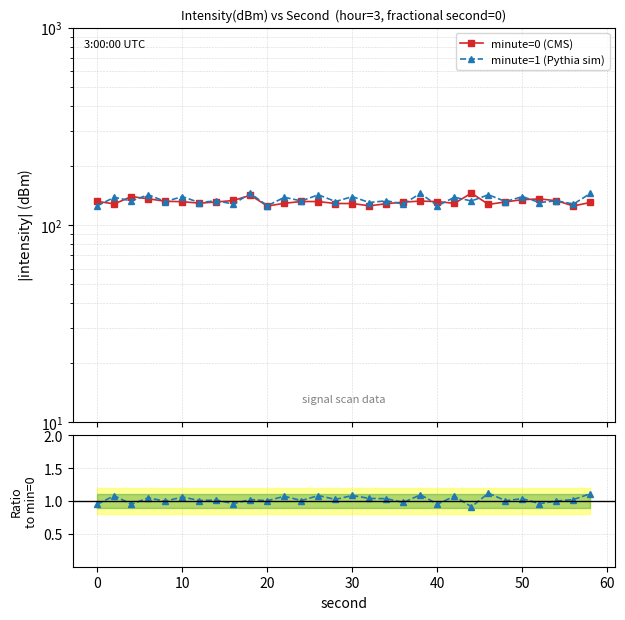

What is the greatest value displayed?

145.0